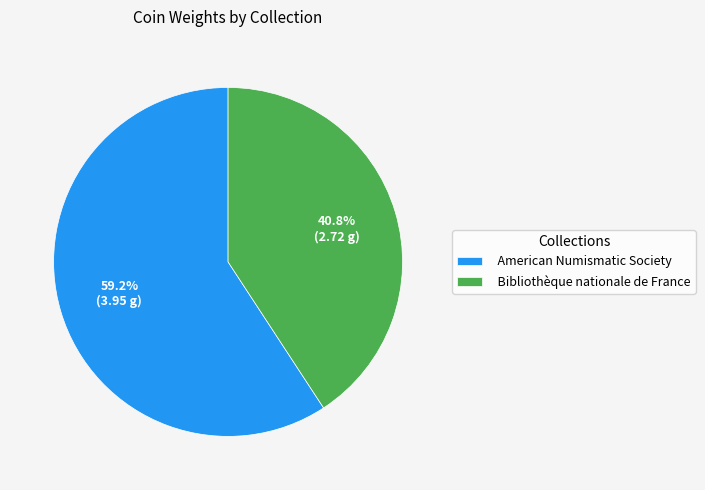

Is it true that American Numismatic Society is 59% of the pie?

True